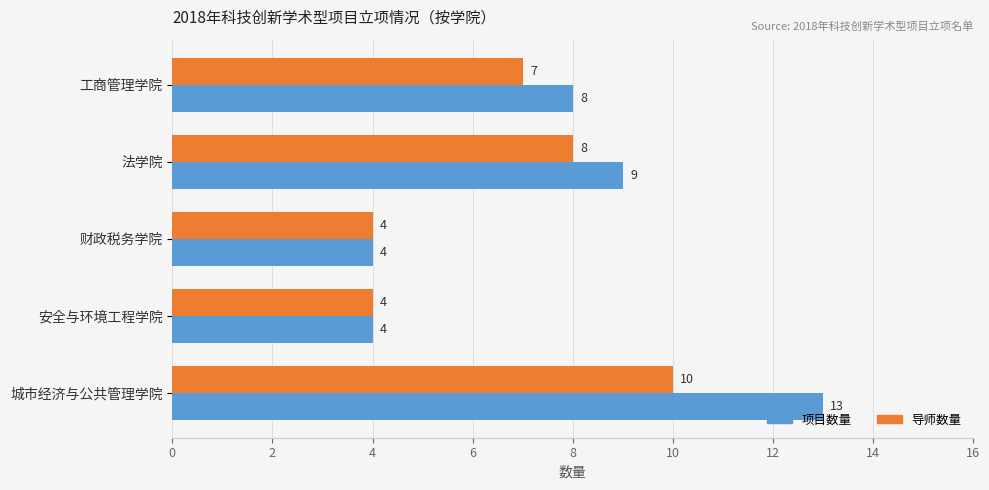

At which category is the sum across all series the highest?

城市经济与公共管理学院